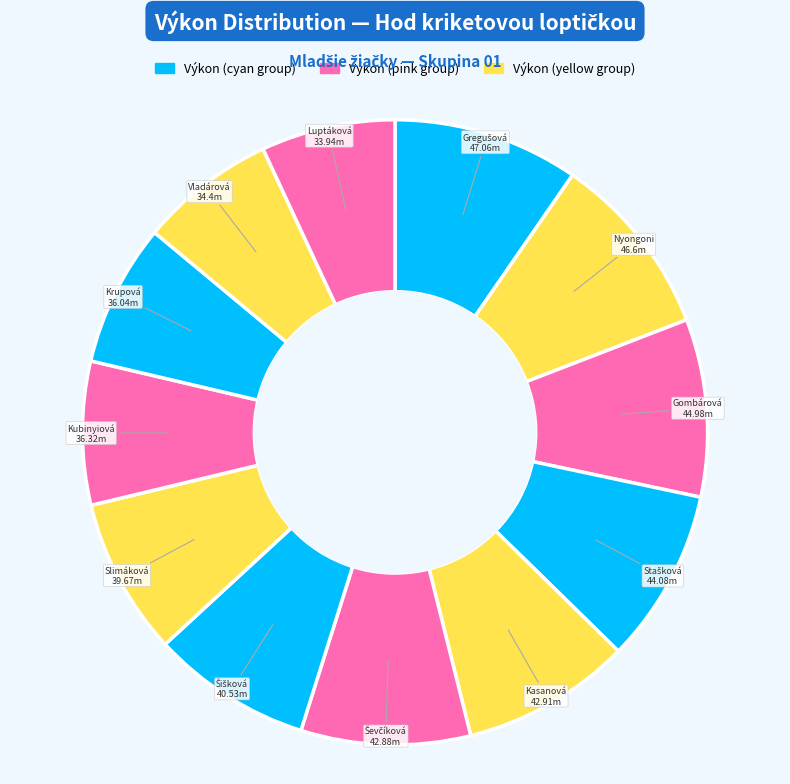

Count the number of slices in the pie.

12